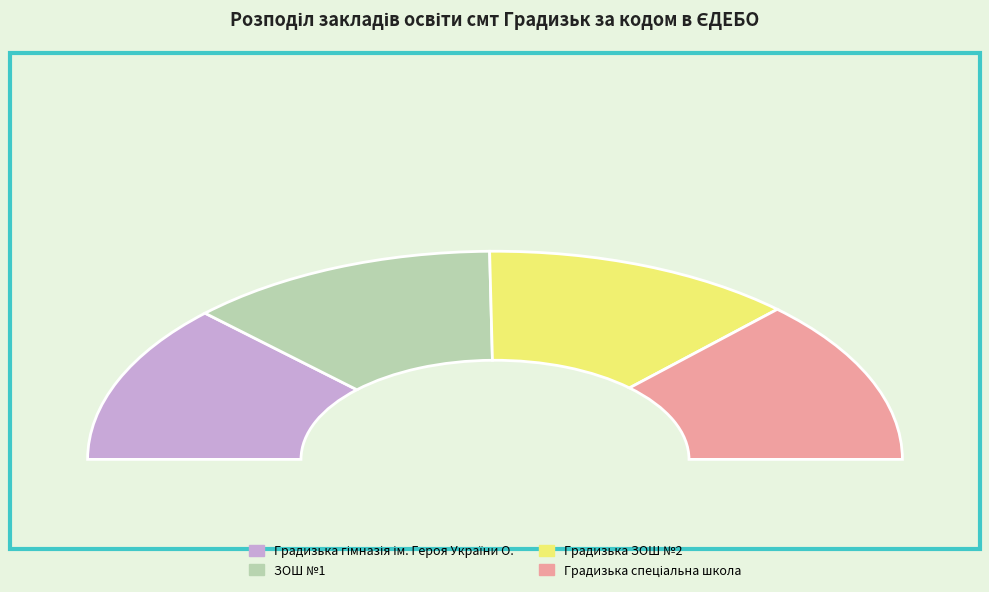

What percentage do Градизька спеціальна школа and ЗОШ №1 together represent?

50.4%